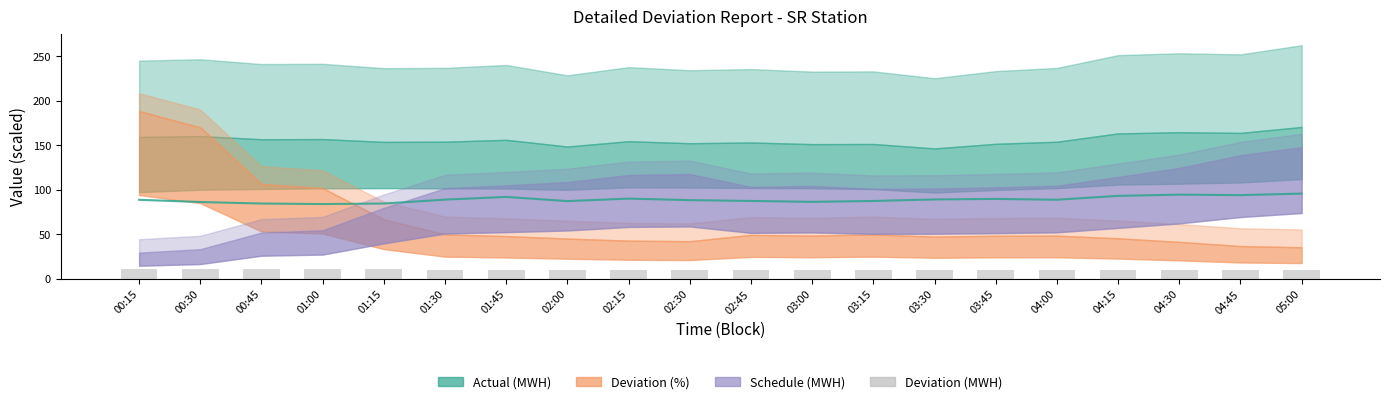

Reading left to right, what are all the values shown in this chart?

DSM Rate (p/KWH): 00:15=88.7	00:30=86.2	00:45=84.5	01:00=83.9	01:15=84.5	01:30=88.9	01:45=91.9	02:00=87.2	02:15=90.0	02:30=88.3	02:45=87.4	03:00=86.4	03:15=87.4	03:30=89.1	03:45=89.7	04:00=88.8	04:15=93.1	04:30=94.5	04:45=93.9	05:00=95.7
Deviation (MWH): 00:15=11.1	00:30=11.3	00:45=11.1	01:00=11.1	01:15=10.6	01:30=10.1	01:45=10.1	02:00=9.8	02:15=10.0	02:30=9.9	02:45=10.2	03:00=10.1	03:15=10.1	03:30=9.6	03:45=9.9	04:00=10.1	04:15=10.4	04:30=10.3	04:45=10.2	05:00=10.5